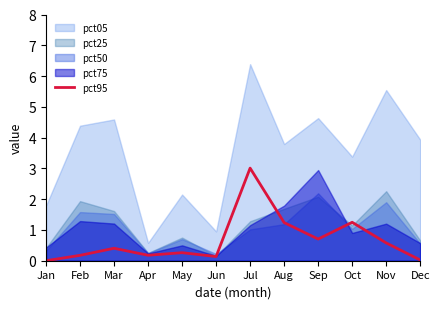

Read the value at Oct.

1.2